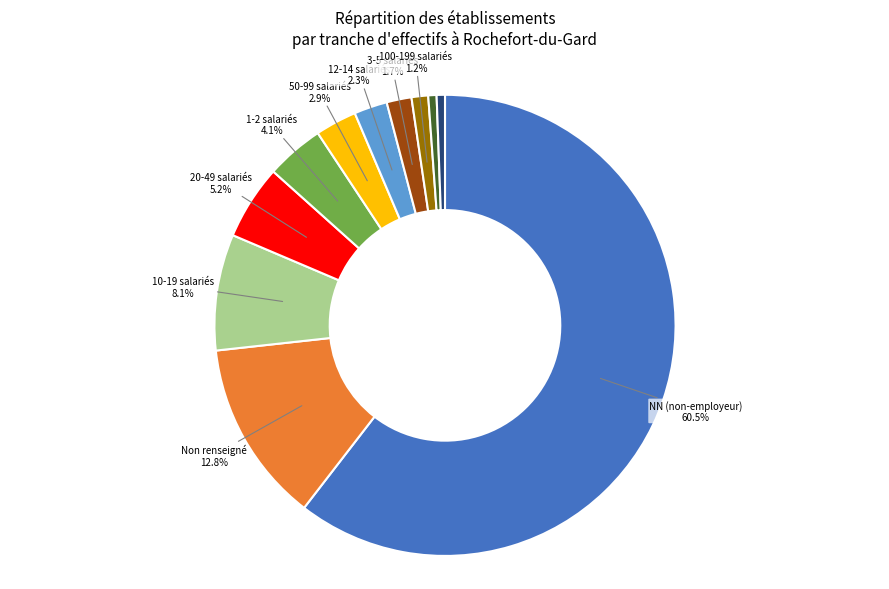

Is there a majority slice in this chart?

Yes